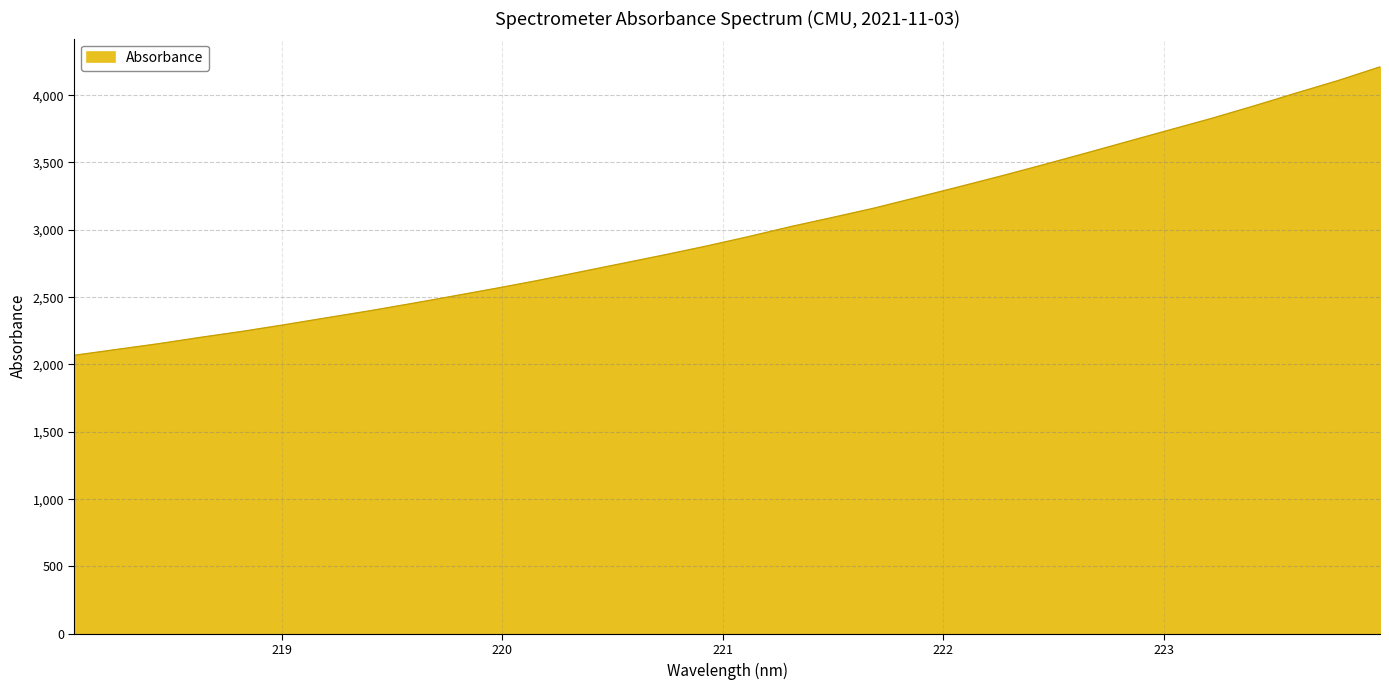

How many values are below 2949?

16